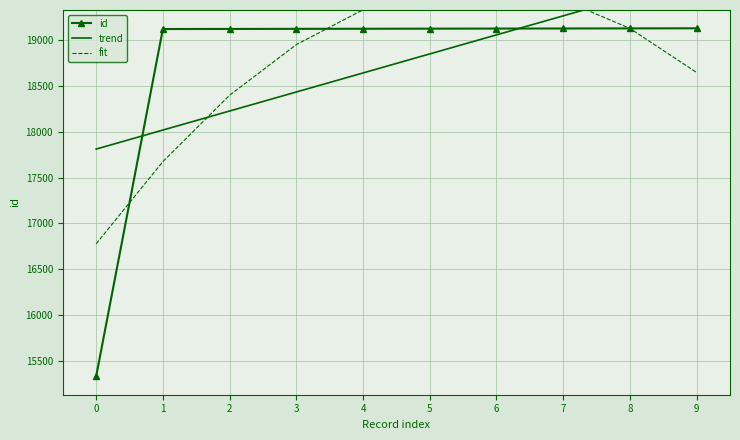

How many data points in fit are above 19130?

4